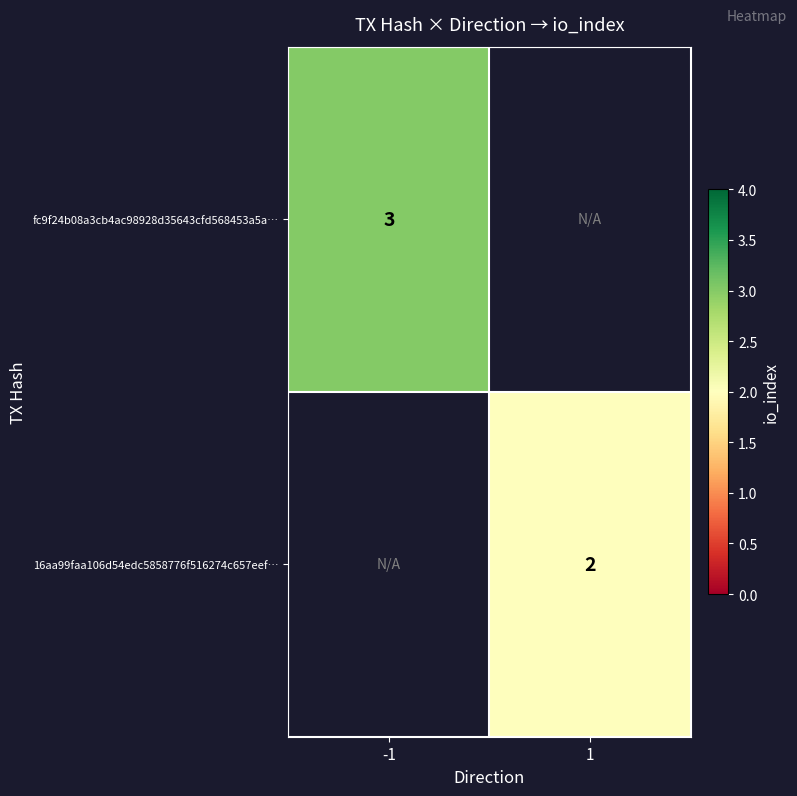

What is the maximum value shown in the chart?

3.0